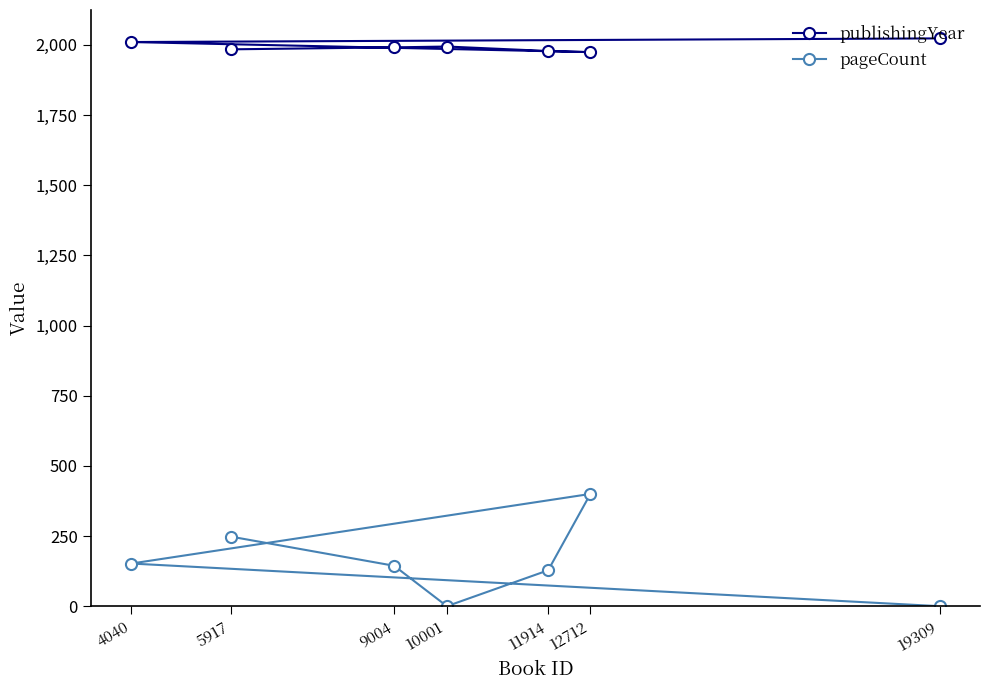

What is the sum of the pageCount values at 5917 and 12712?

648